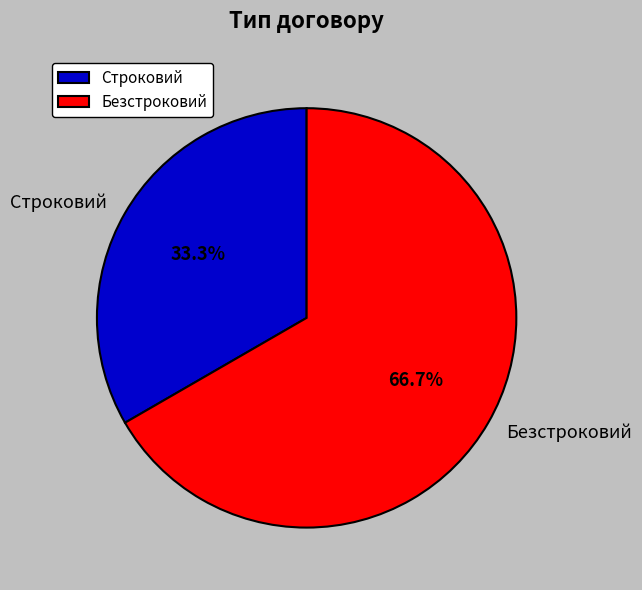

How many slices are in this pie chart?

2